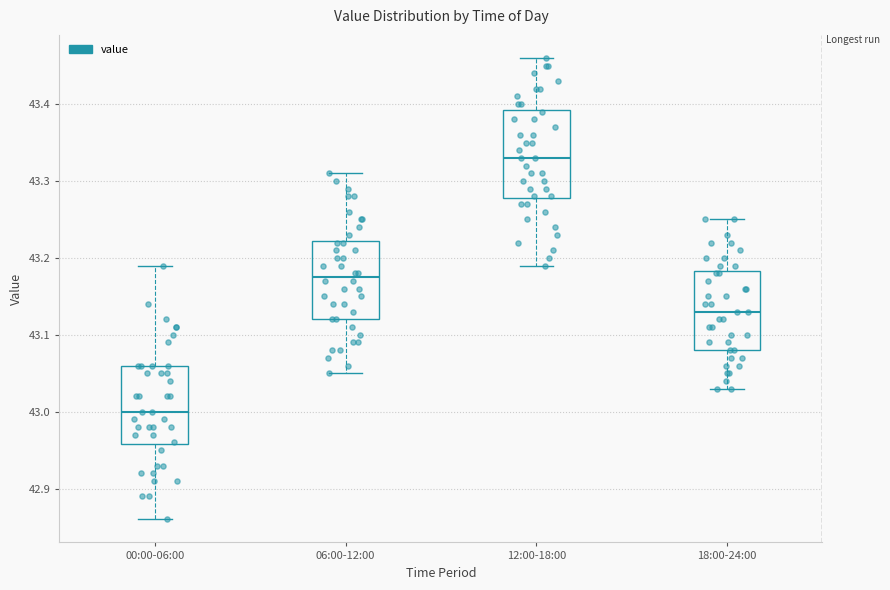

Reading left to right, read every box against the y-axis: the position of its median line, the range the box covers, and the ends of its whiskers. The values are not printed on the chart, so give them approximately, as read against the axis.

00:00-06:00: median 43.00, box 42.96 to 43.06, whiskers 42.86 to 43.19
06:00-12:00: median 43.18, box 43.12 to 43.22, whiskers 43.05 to 43.31
12:00-18:00: median 43.33, box 43.28 to 43.39, whiskers 43.19 to 43.46
18:00-24:00: median 43.13, box 43.08 to 43.18, whiskers 43.03 to 43.25